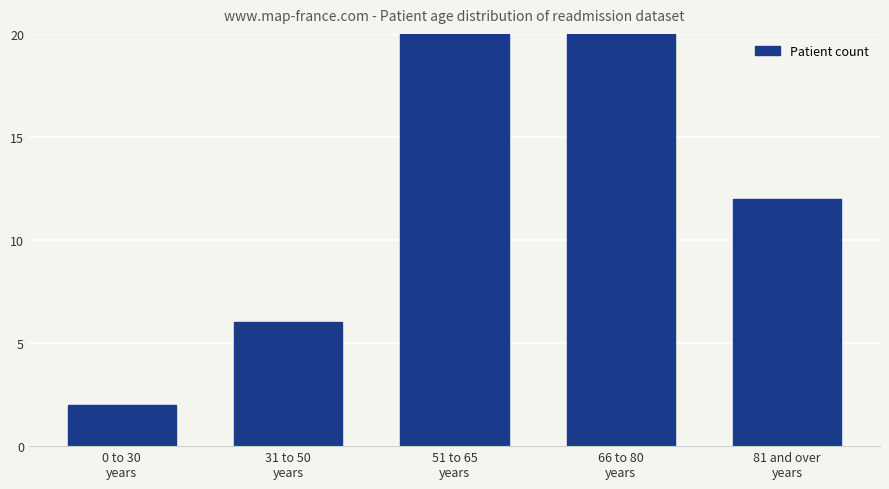

Reading right to left, extract all data points from this chart.

12	25	28	6	2